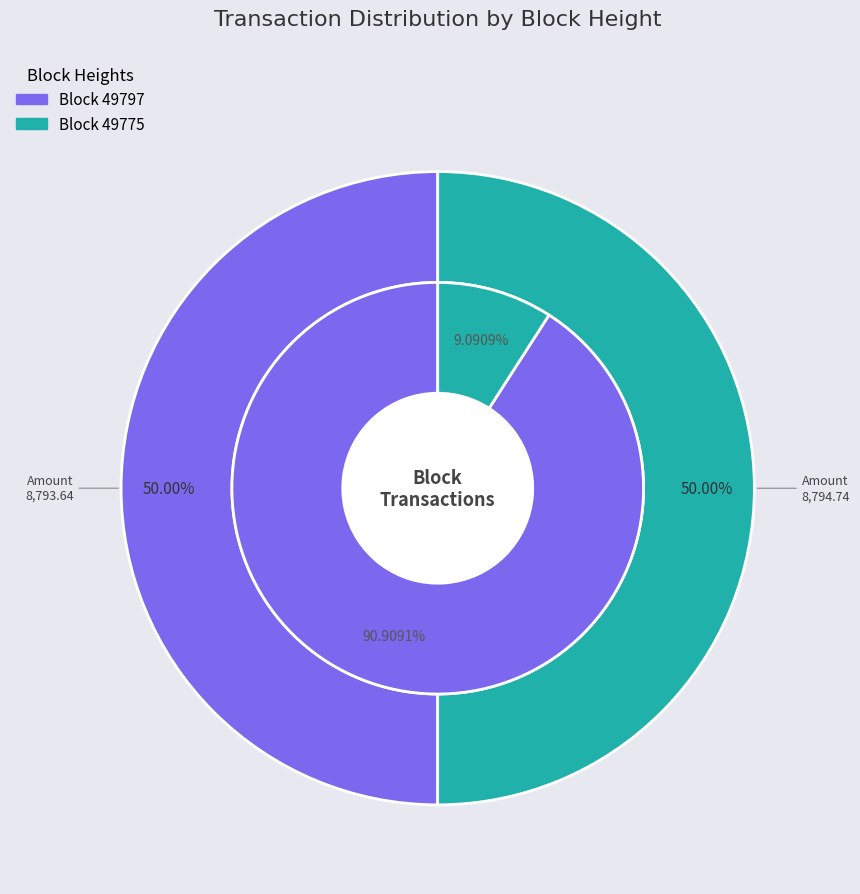

Which has a higher value, 49775 or 49797?

49775